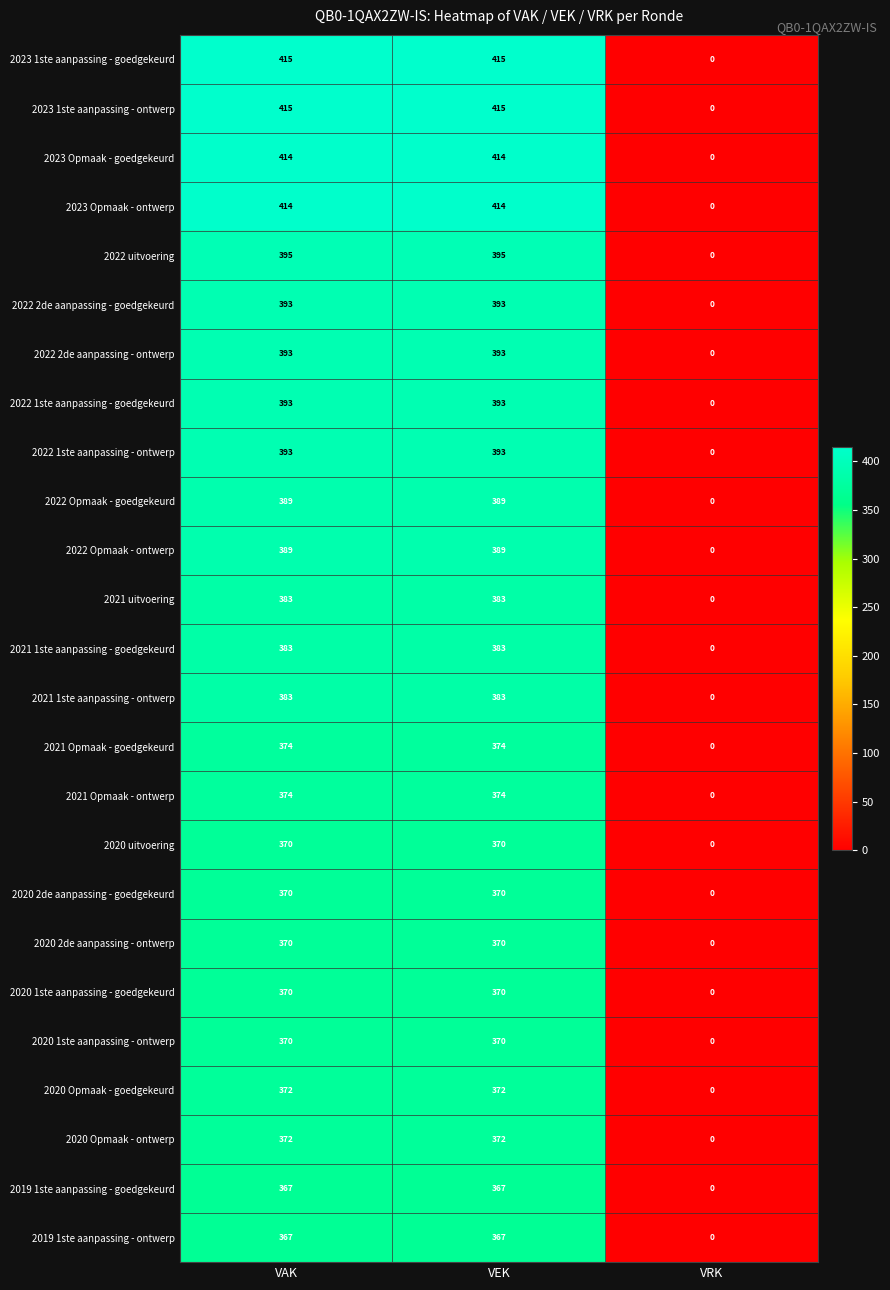

What is the highest value of the 2023 Opmaak - ontwerp series?

414